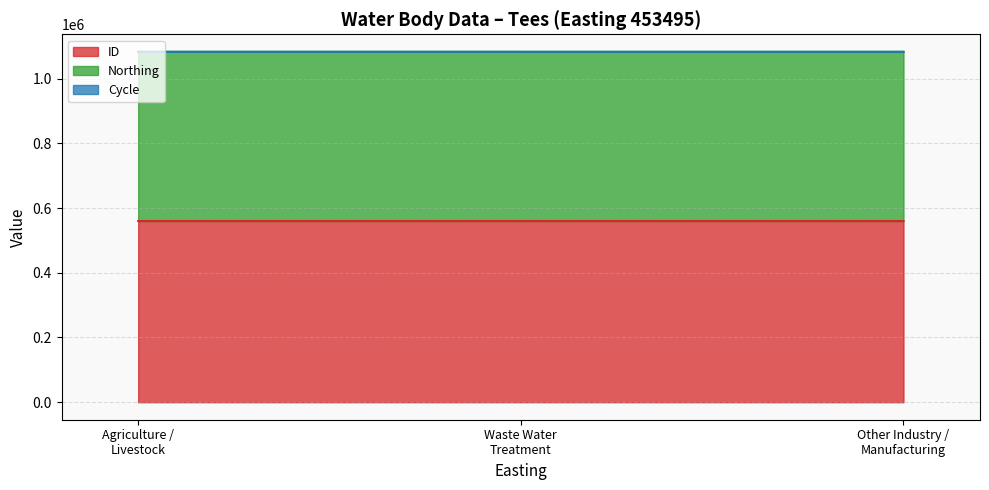

What is the spread (max minus min) of values at 453495?

559955